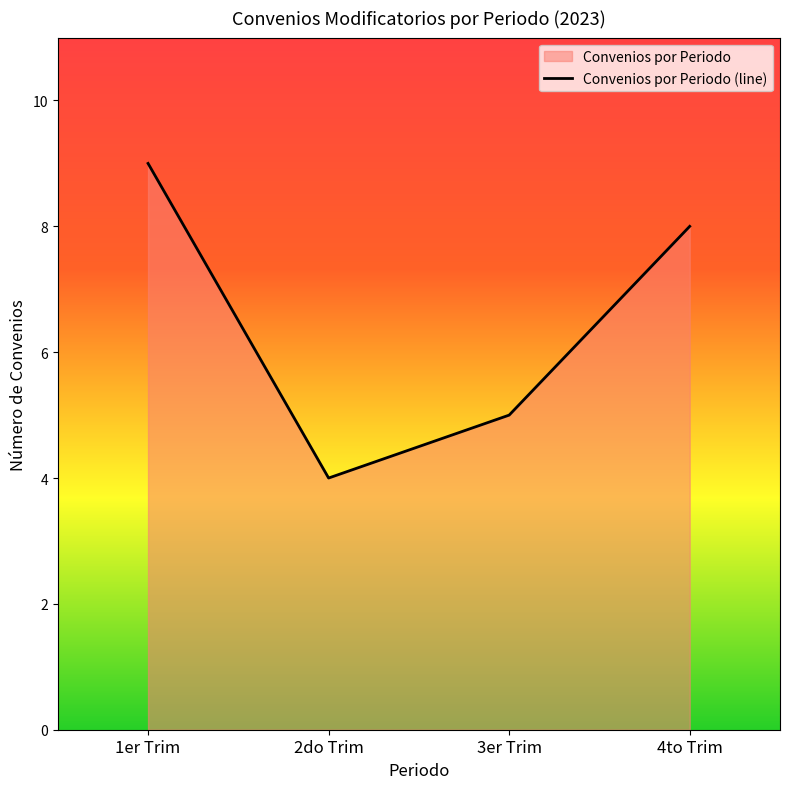

What is the difference between the values at 3er Trim and 2do Trim?

1